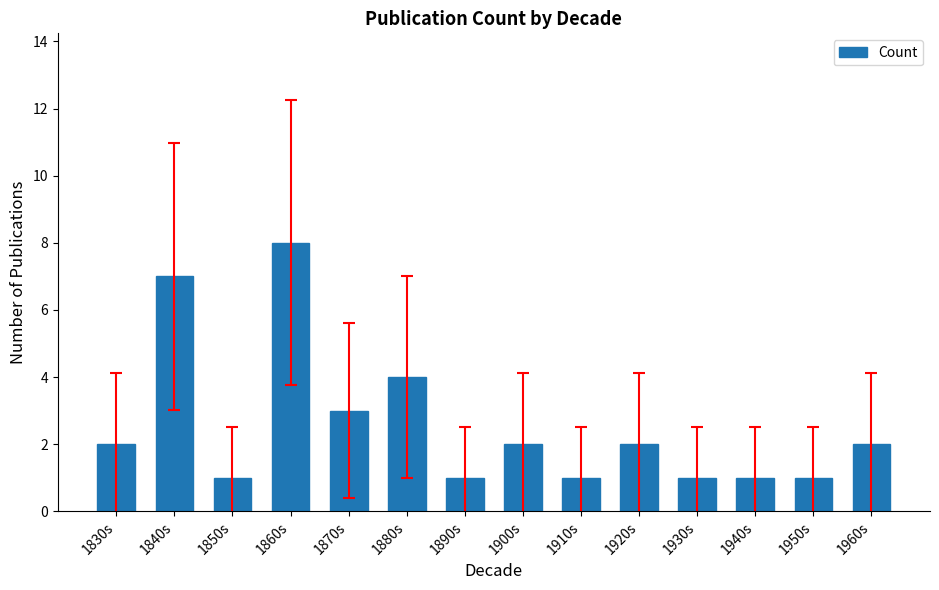

What is the label of the 12th bar from the left?

1940s